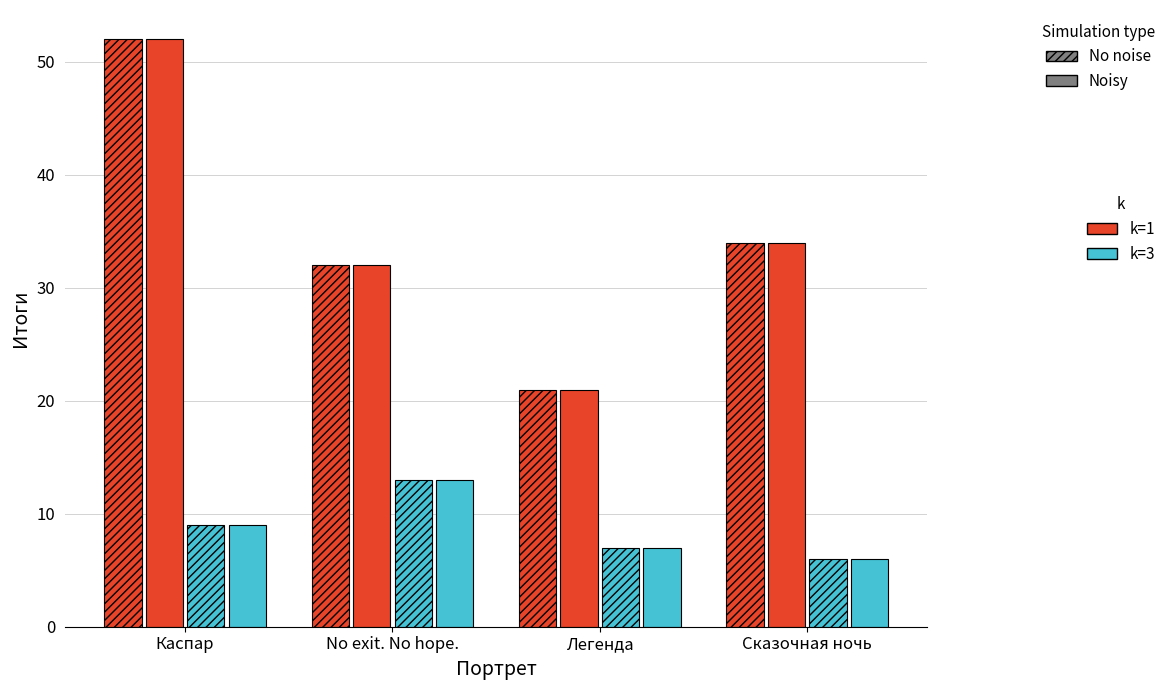

True or false: No noise (k=3) has a value of 6 at Сказочная ночь.

True